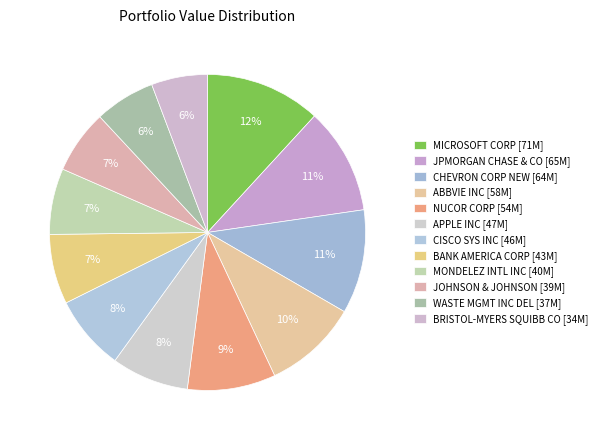

Is the sum of BRISTOL-MYERS SQUIBB CO and WASTE MGMT INC DEL greater than half?

No